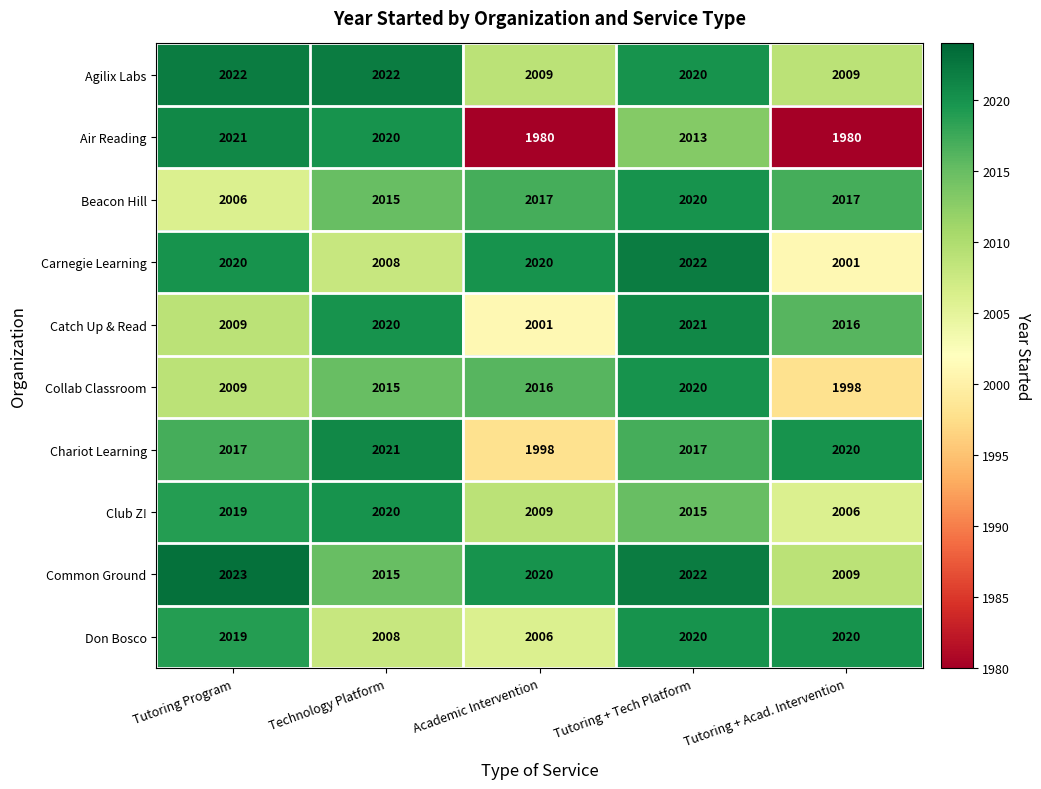

Is it true that Common Ground equals 479 at Tutoring Program?

False